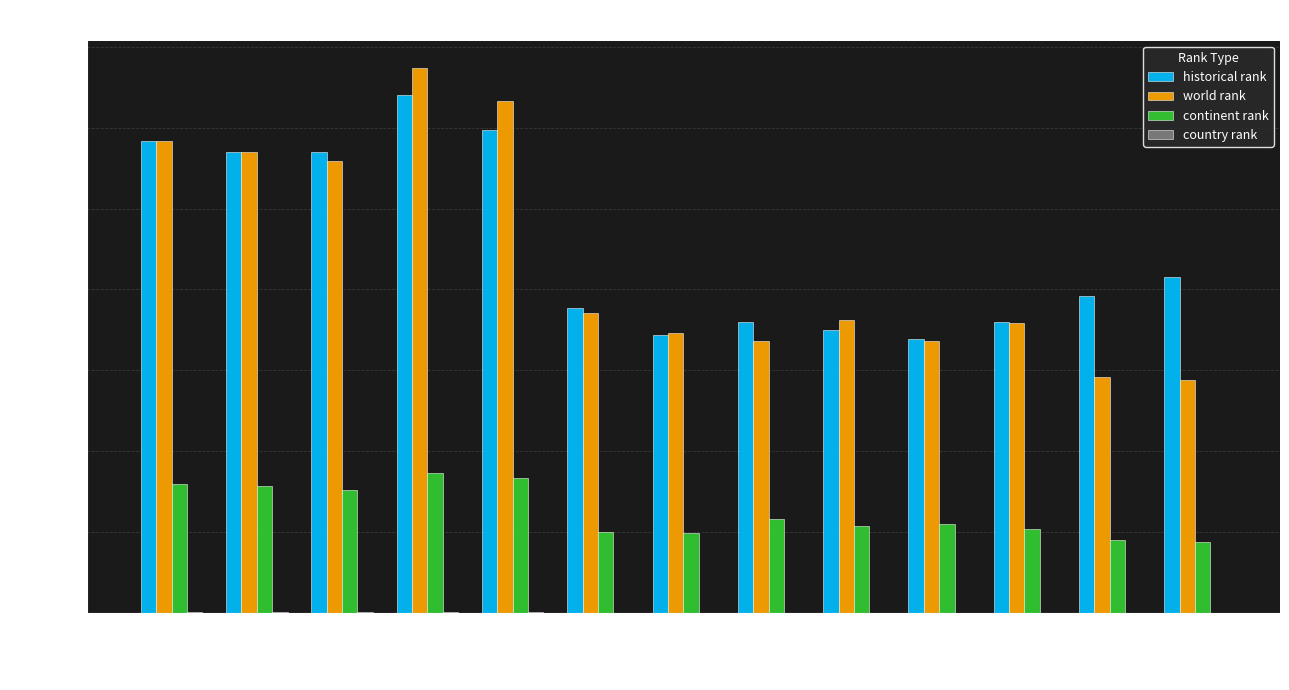

What is the maximum value for world rank?

13476.0